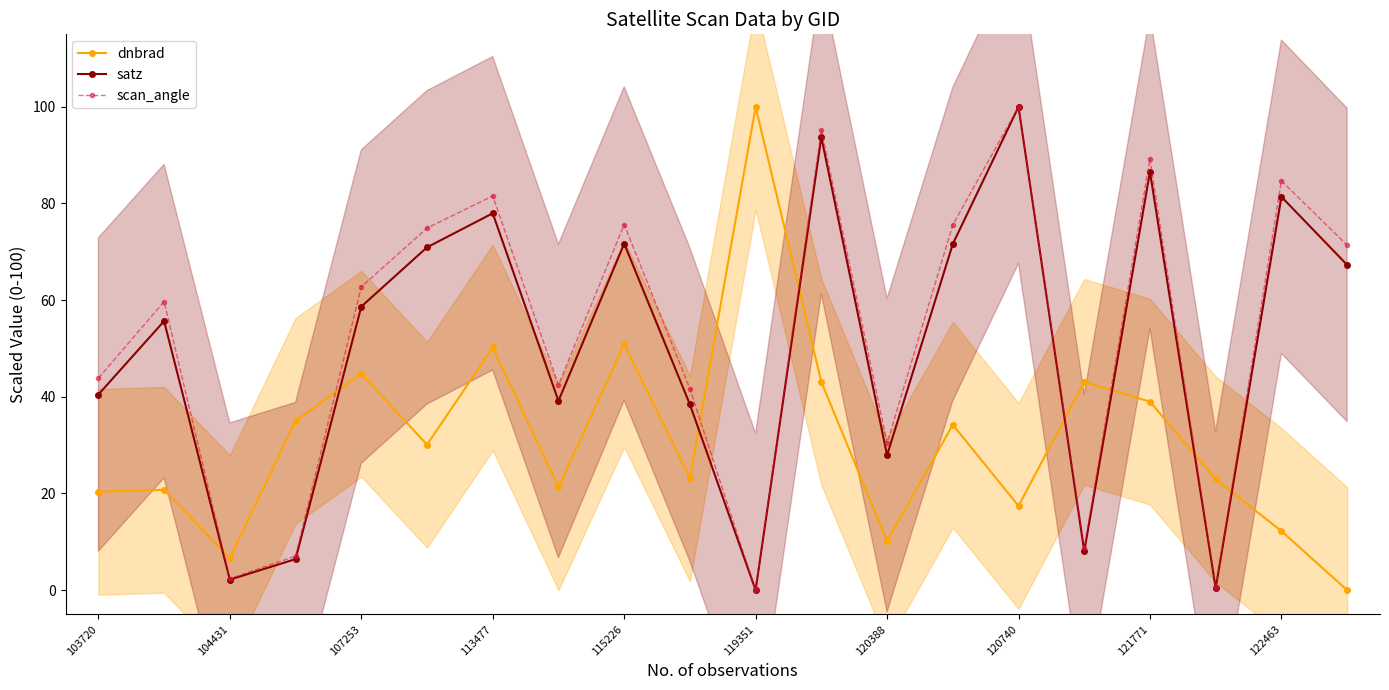

How many lines are shown in the chart?

3